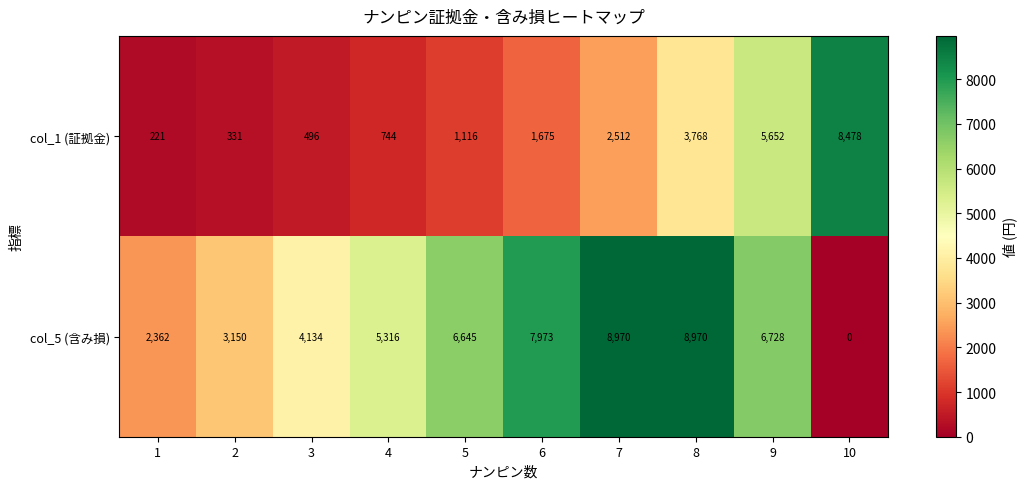

What is the spread (max minus min) of values at 6?

6298